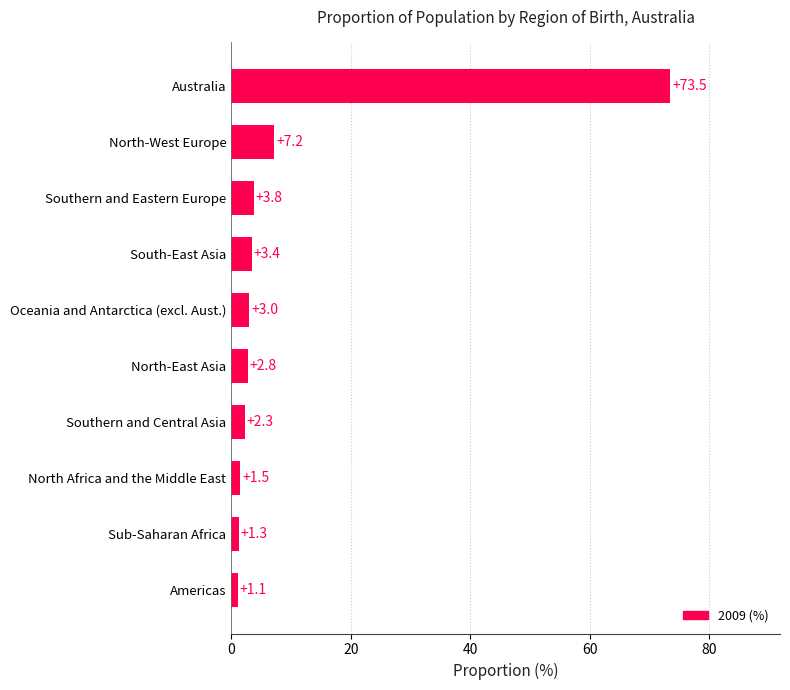

At which label is the value closest to 37?

North-West Europe